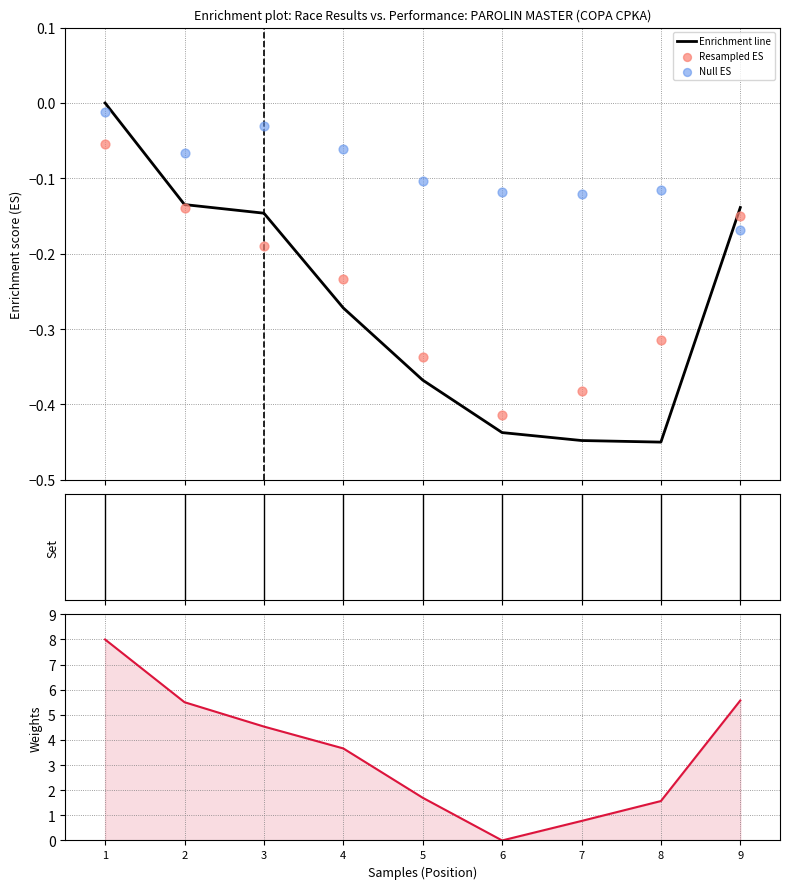

Which series has the largest Y range (max minus min)?

Best Speed (norm)